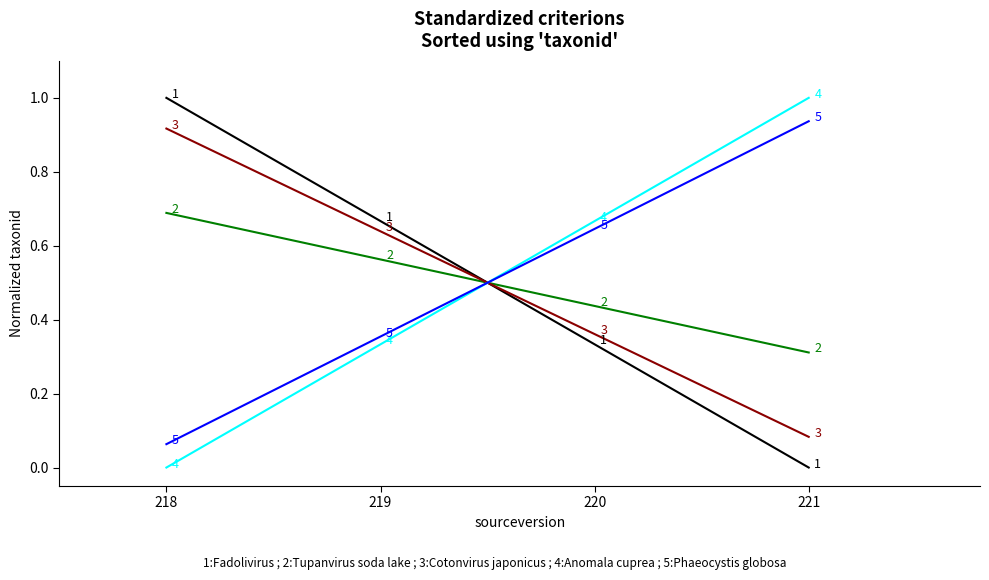

At which category is the sum across all series the highest?

218